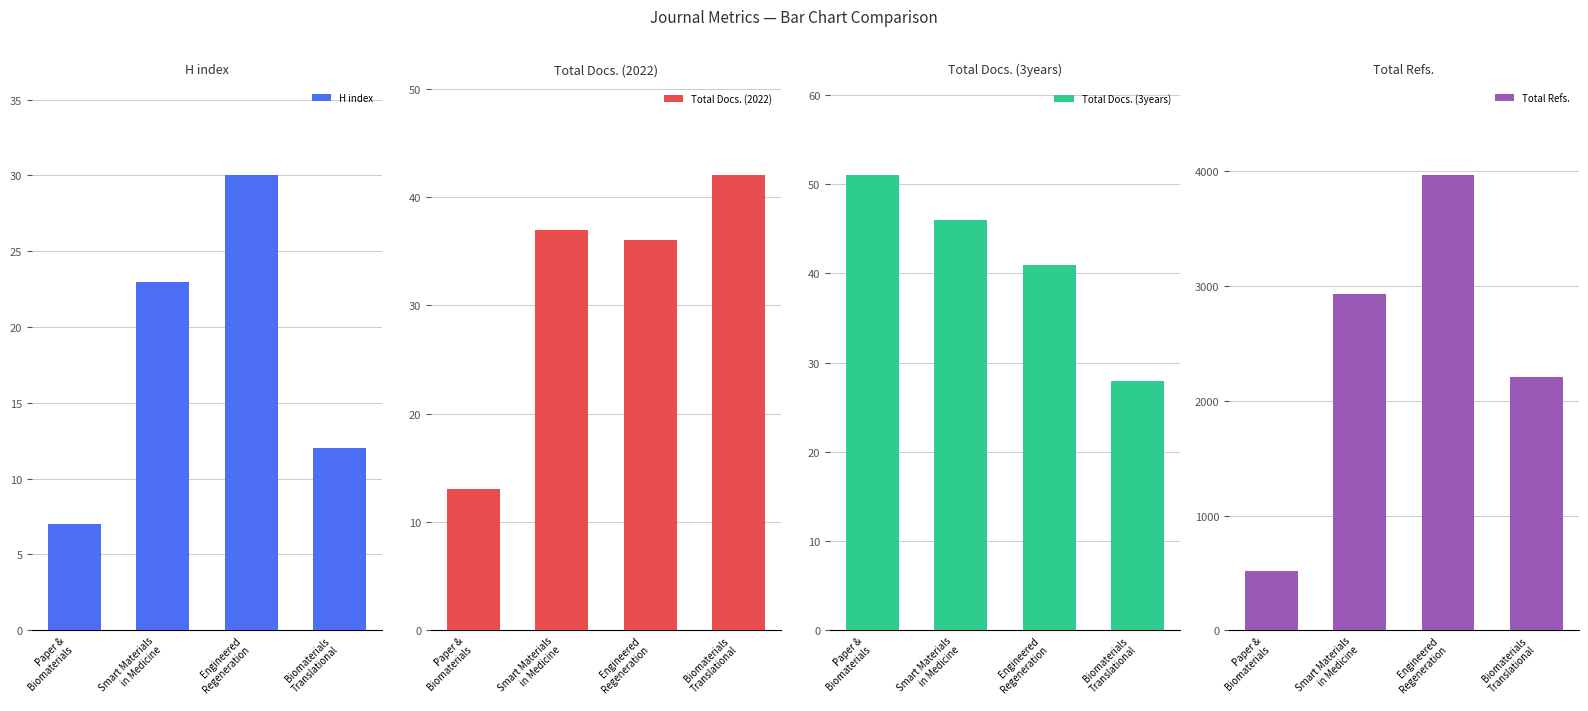

How many Total Refs. values are between 2211 and 3966?

3